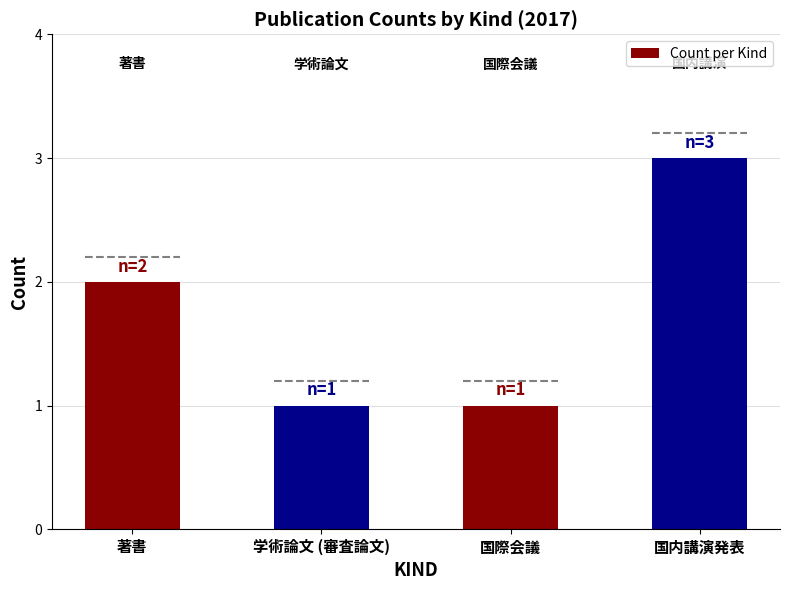

Which category has the highest value across all series?

国内講演発表